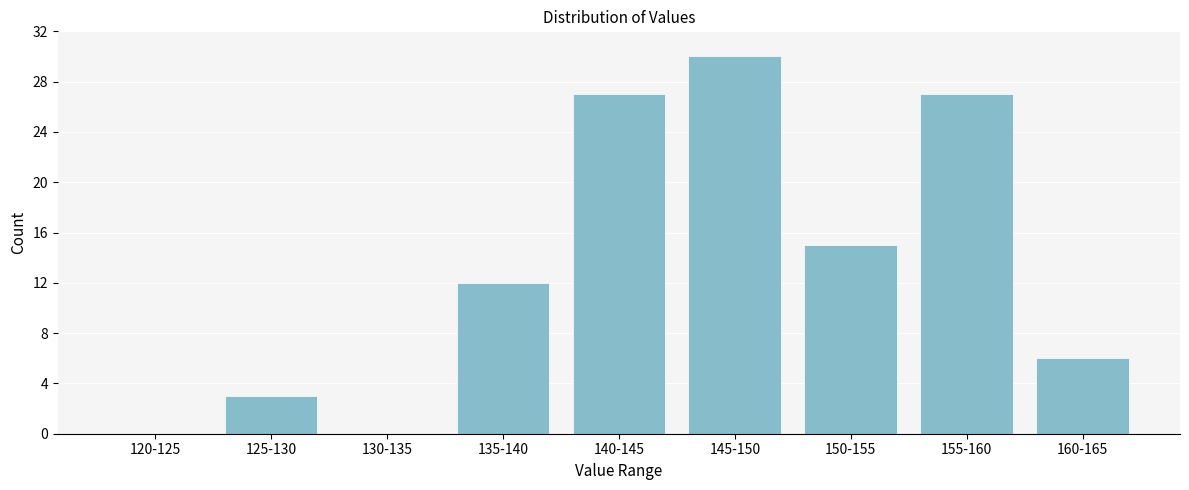

Reading left to right, what are all the values shown in this chart?

120-125=0	125-130=3	130-135=0	135-140=12	140-145=27	145-150=30	150-155=15	155-160=27	160-165=6